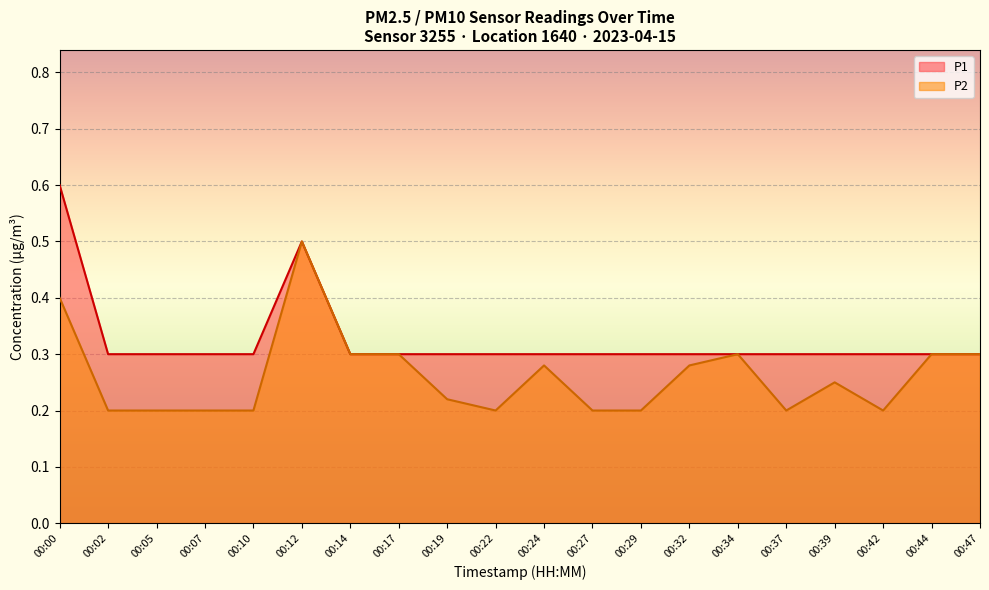

At which category is the sum across all series the highest?

00:00